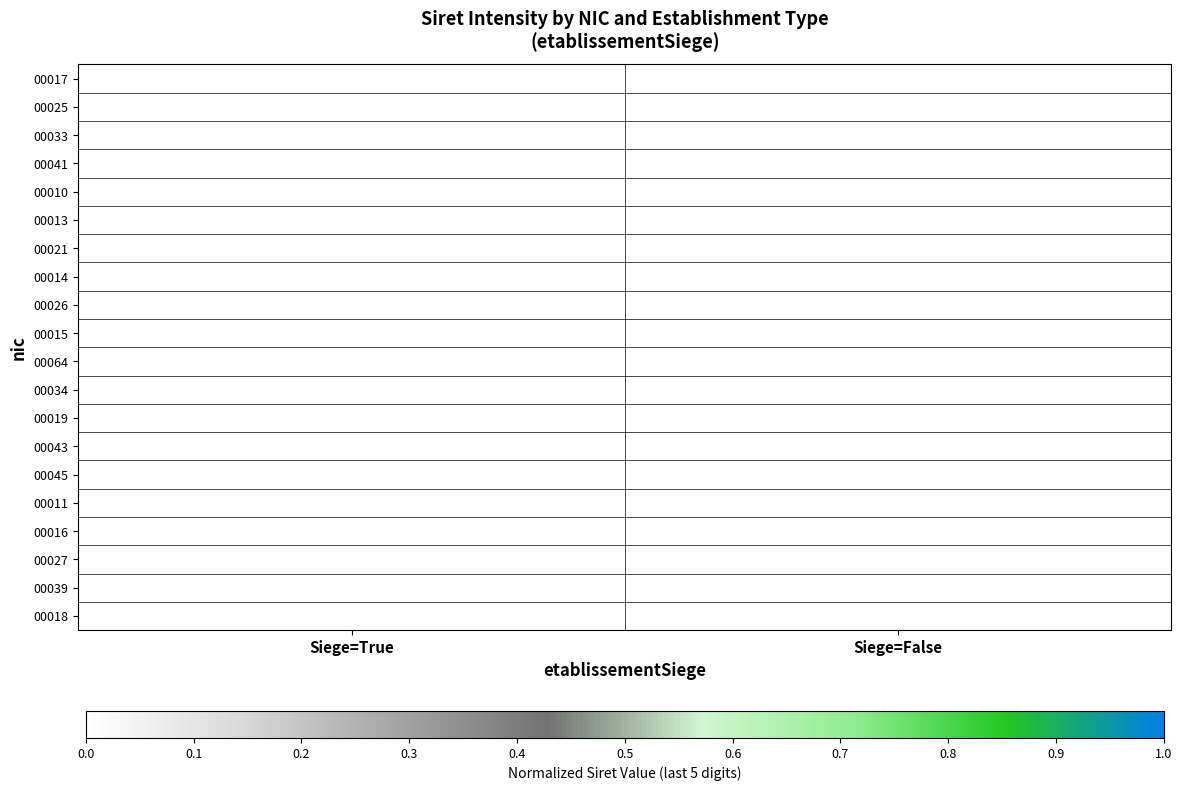

Reading left to right, transcribe all the data shown in this chart.

00017: Siege=True=0.0	Siege=False=0.0
00025: Siege=True=0.0	Siege=False=0.0
00033: Siege=True=0.0	Siege=False=0.0
00041: Siege=True=0.0	Siege=False=0.0
00010: Siege=True=0.0	Siege=False=0.0
00013: Siege=True=0.0	Siege=False=0.0
00021: Siege=True=0.0	Siege=False=0.0
00014: Siege=True=0.0	Siege=False=0.0
00026: Siege=True=0.0	Siege=False=0.0
00015: Siege=True=0.0	Siege=False=0.0
00064: Siege=True=0.0	Siege=False=0.0
00034: Siege=True=0.0	Siege=False=0.0
00019: Siege=True=0.0	Siege=False=0.0
00043: Siege=True=0.0	Siege=False=0.0
00045: Siege=True=0.0	Siege=False=0.0
00011: Siege=True=0.0	Siege=False=0.0
00016: Siege=True=0.0	Siege=False=0.0
00027: Siege=True=0.0	Siege=False=0.0
00039: Siege=True=0.0	Siege=False=0.0
00018: Siege=True=0.0	Siege=False=0.0